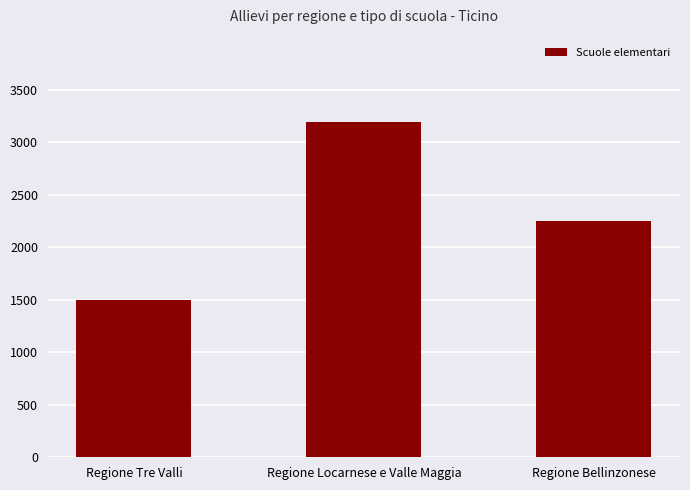

Between Regione Tre Valli and Regione Bellinzonese, which is larger?

Regione Bellinzonese